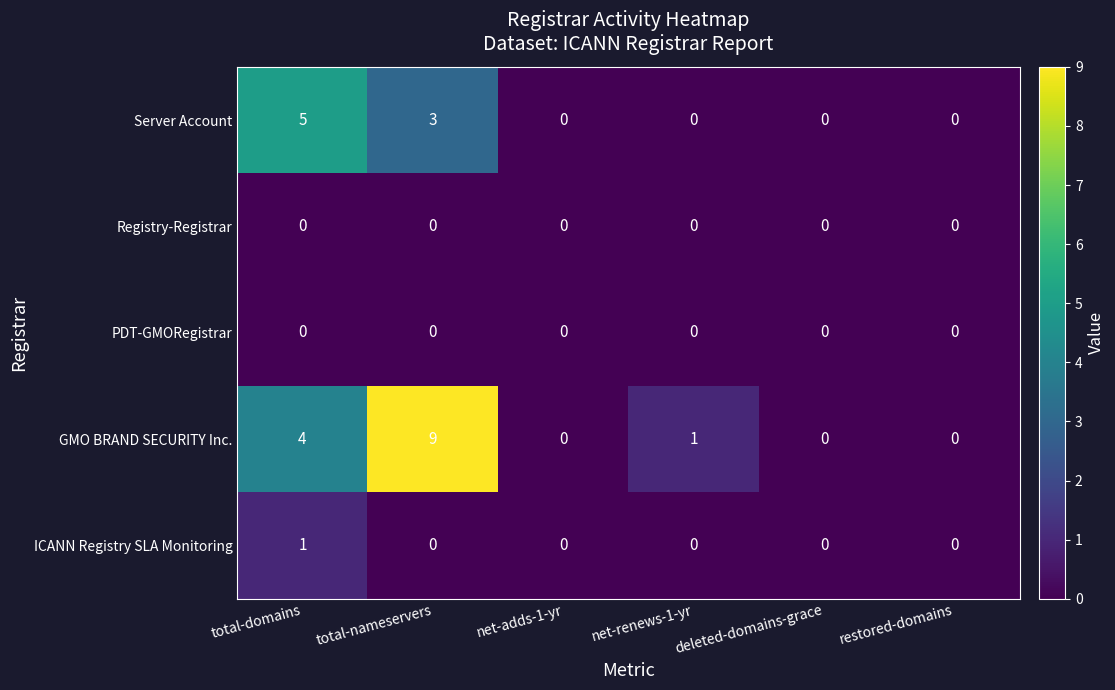

Where does the GMO BRAND SECURITY Inc. series first go above 1?

total-domains